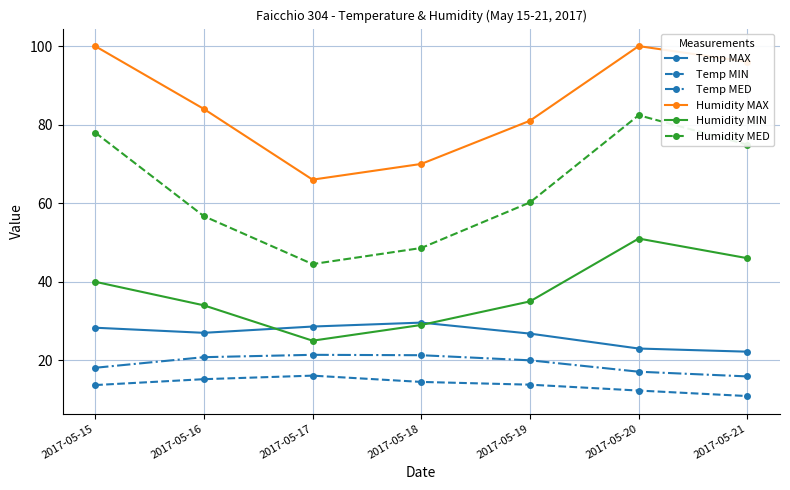

Read the Temp MIN value at 2017-05-15.

13.7